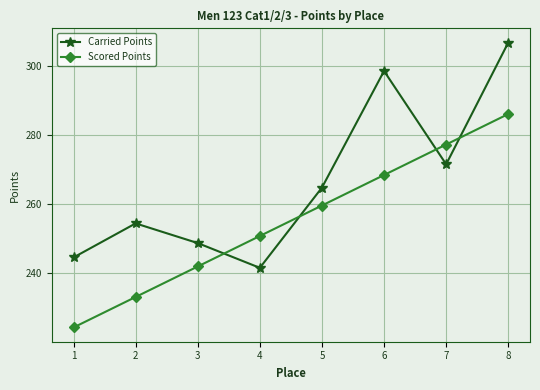

Does the chart display data point markers on the line(s)?

Yes